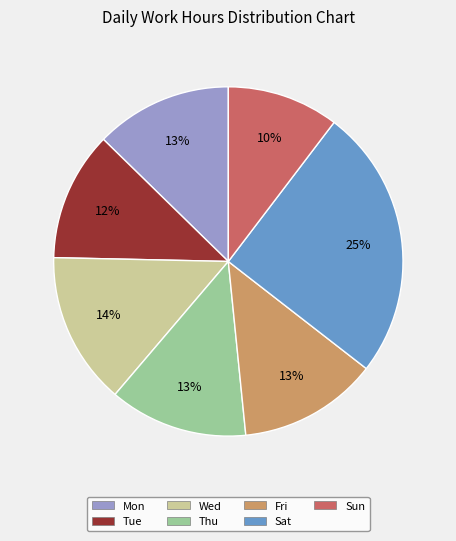

To the nearest percent, what is the difference between the Sun and Wed slice percentages?

4%